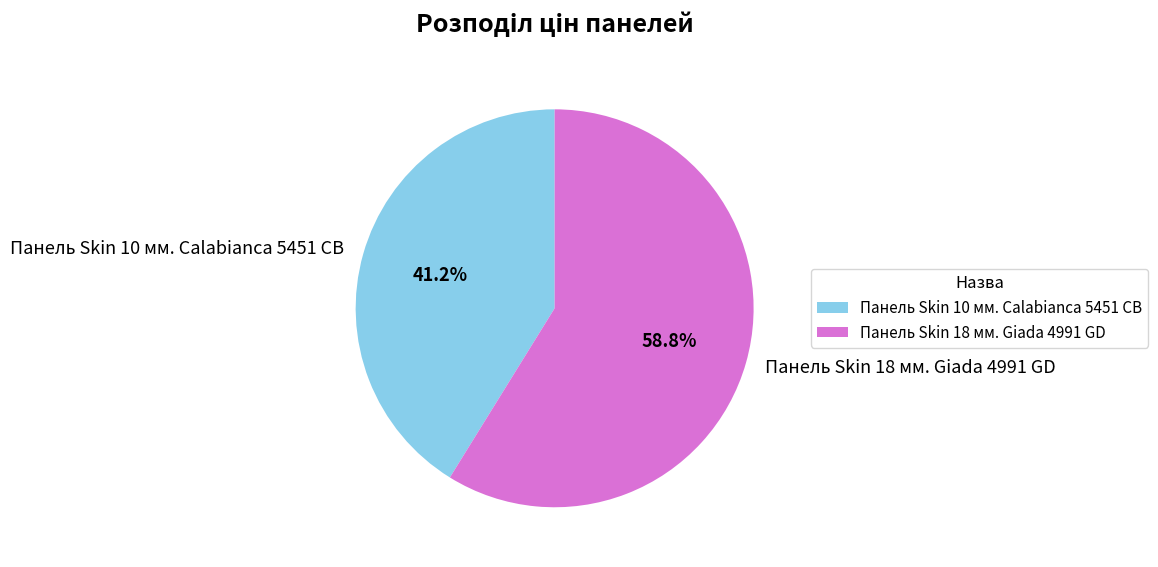

Approximately how many times larger is the value at Панель Skin 10 мм. Calabianca 5451 CB compared to Панель Skin 18 мм. Giada 4991 GD?

0.7